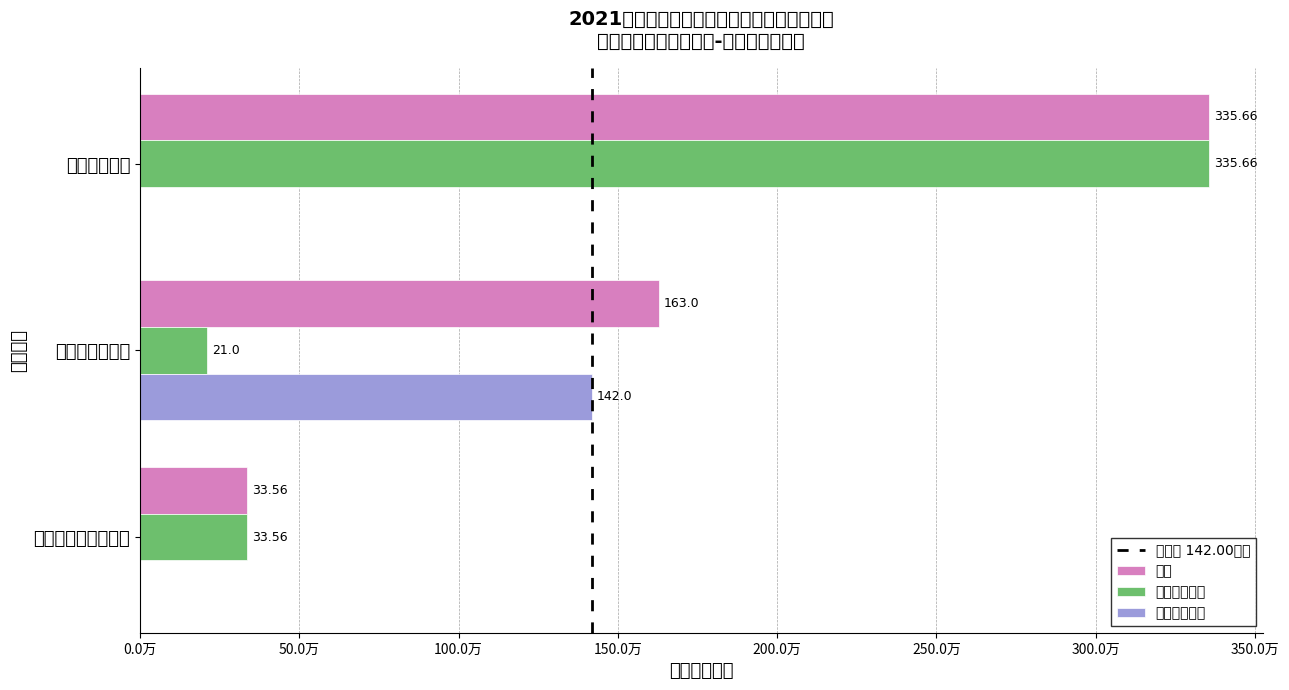

Are the bars horizontal?

Yes